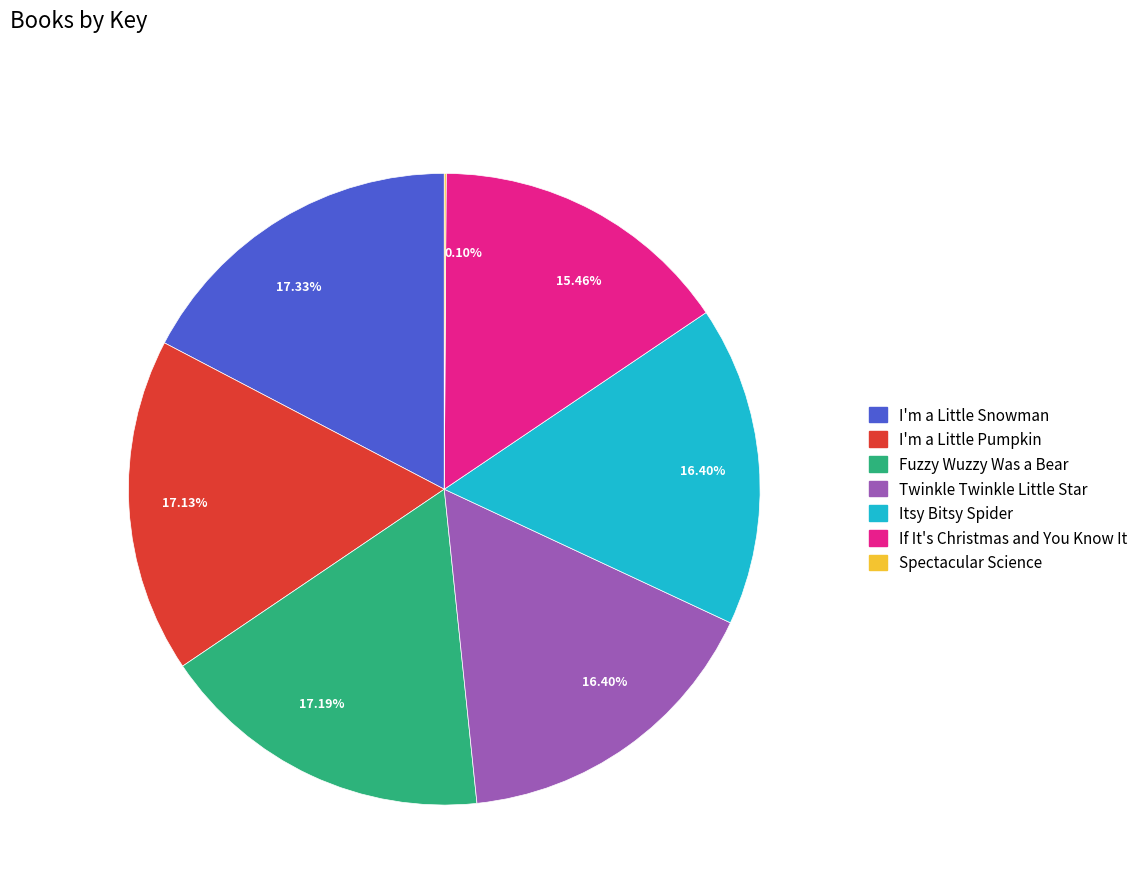

Does any single category account for the majority?

No